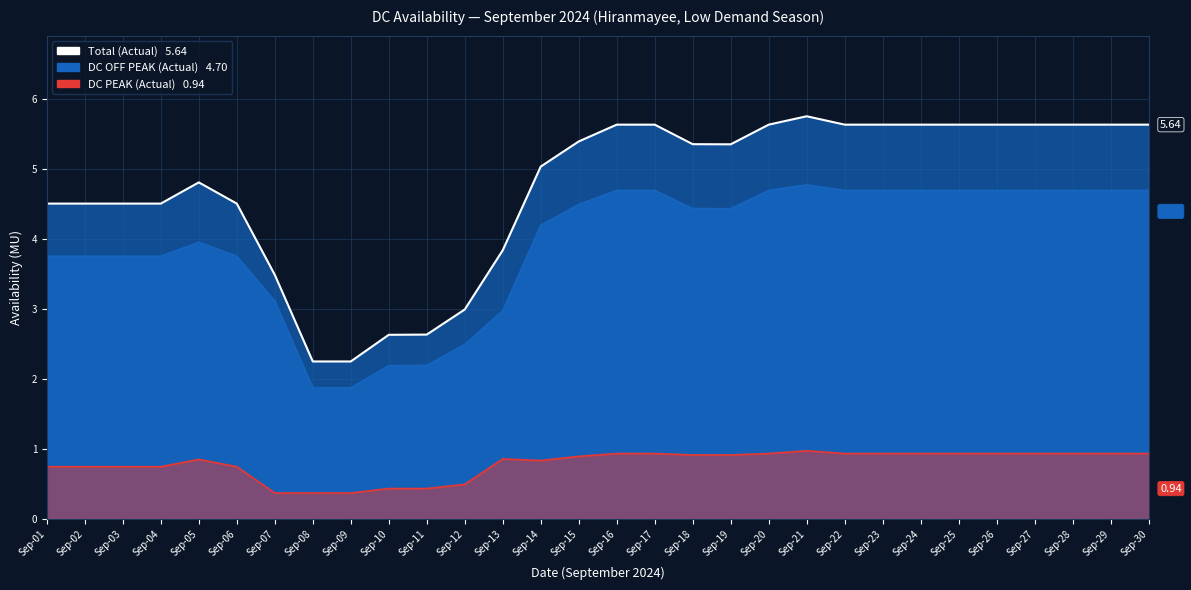

What is the maximum value for DC PEAK (Actual)?

1.0